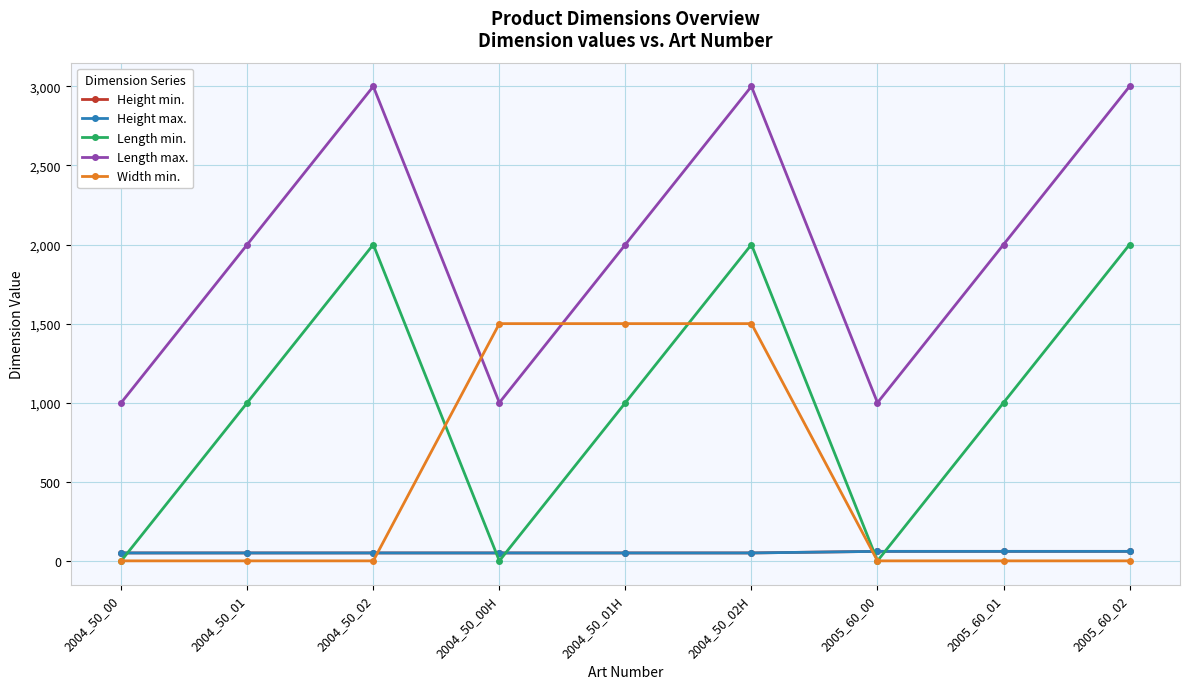

Is this an area chart (filled region under the line)?

No